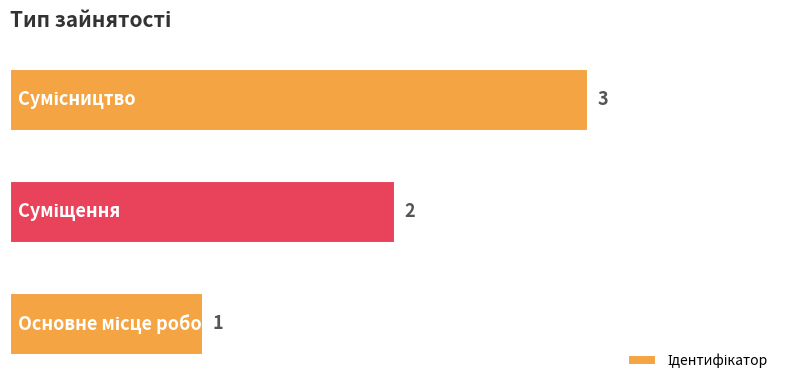

Count the values in the range 1 to 3.

3